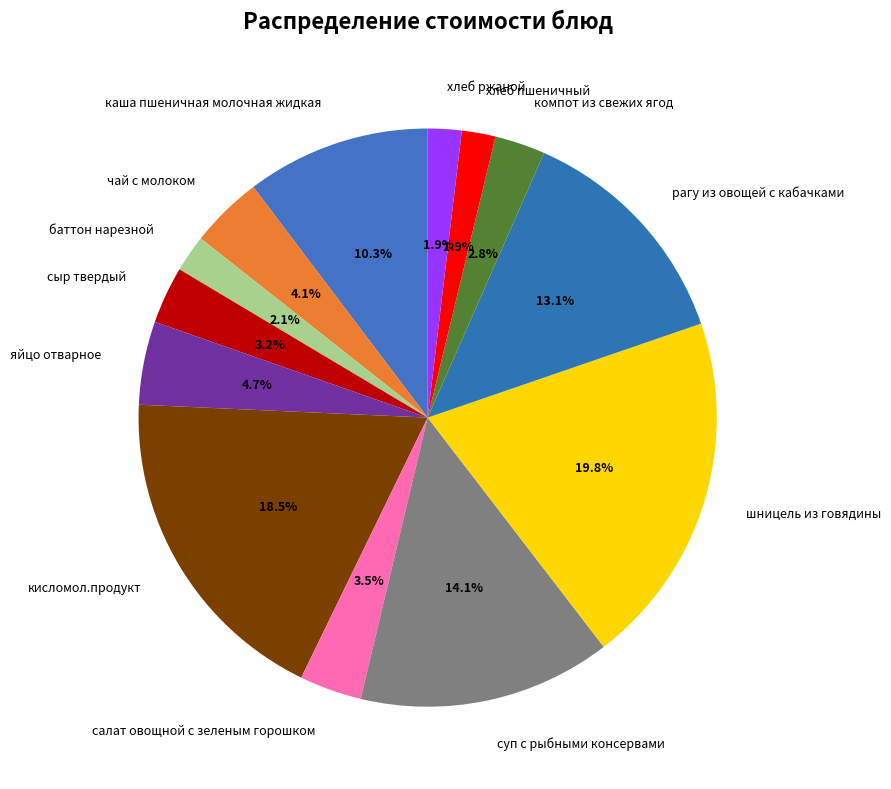

Does хлеб пшеничный represent more than half of the total?

No